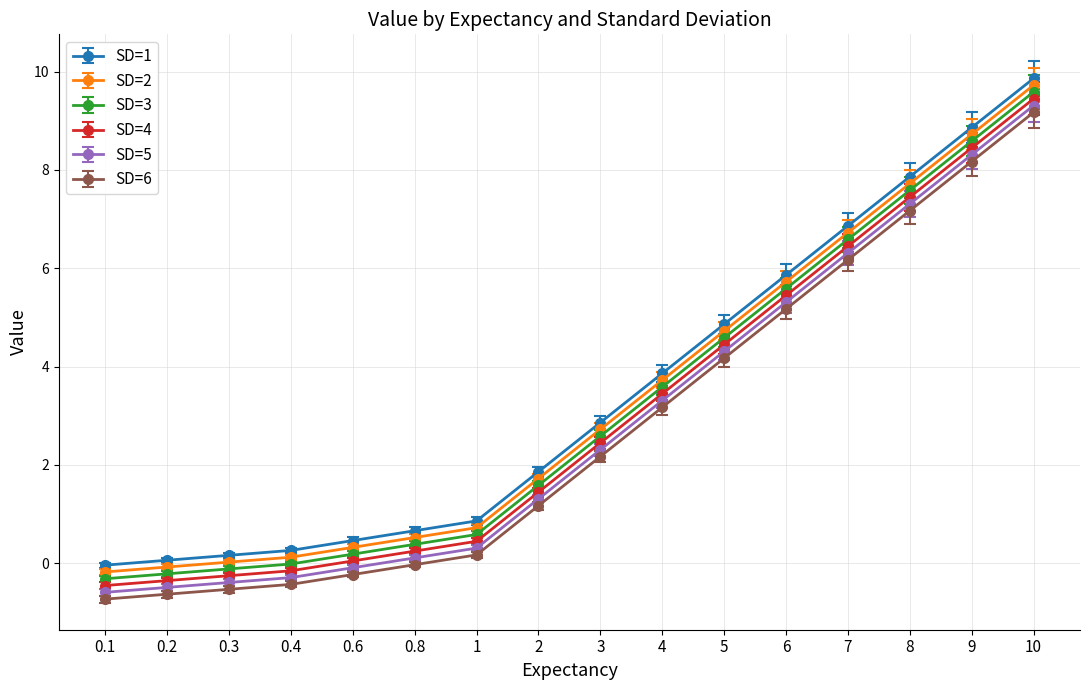

True or false: SD=5 has more than 1 points higher than both neighbors.

False